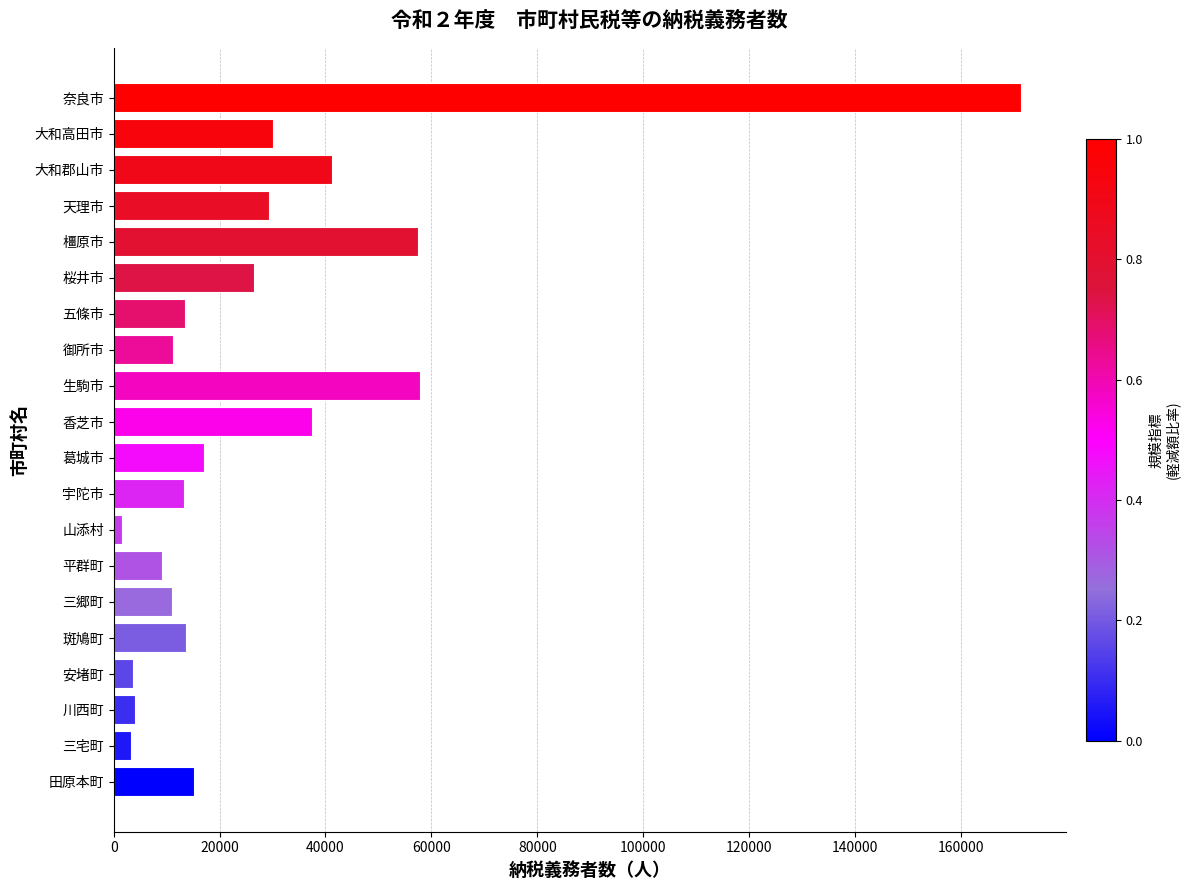

Approximately how many times larger is the value at 田原本町 compared to 桜井市?

0.6